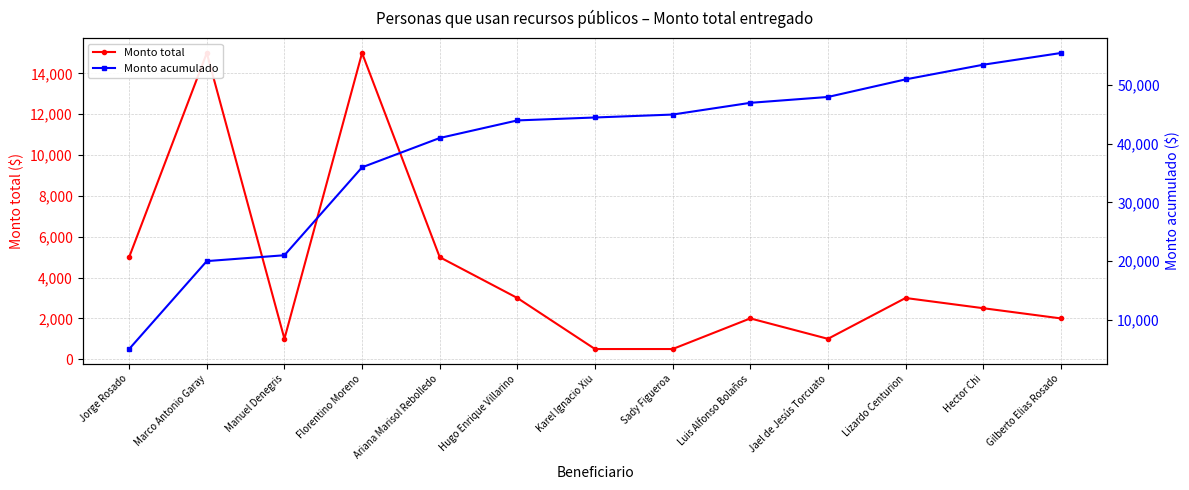

Count the number of data series in this chart.

2